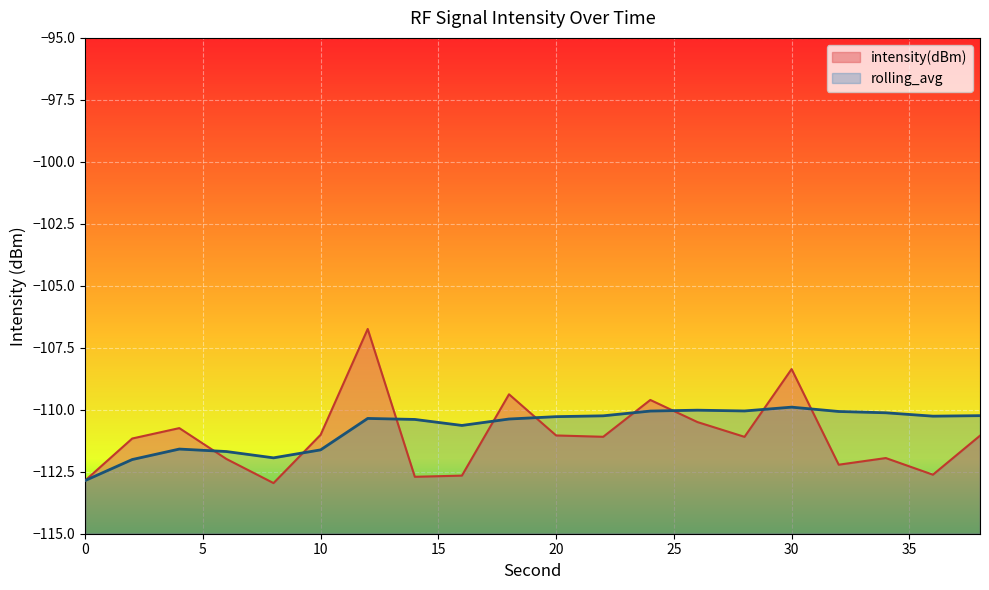

What is the sum of all intensity(dBm) values?

-2221.7